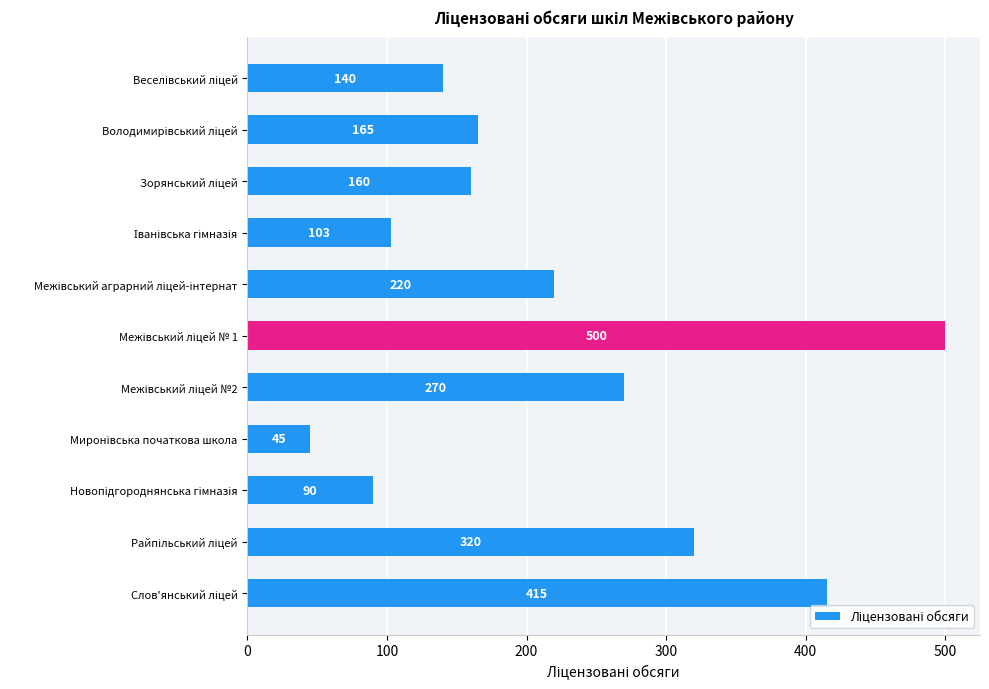

Reading bottom to top, list all the values displayed in this chart.

415	320	90	45	270	500	220	103	160	165	140